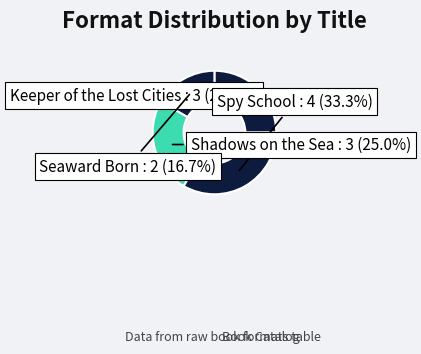

Which category has the smallest portion of the pie?

Seaward Born